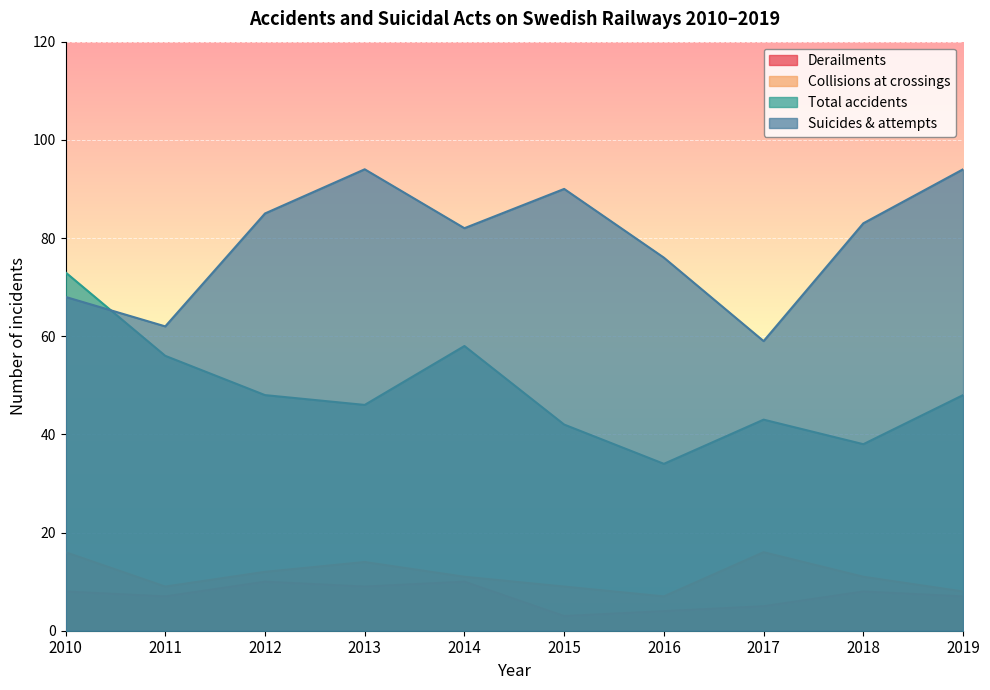

How many Collisions at crossings values are between 9 and 14?

6